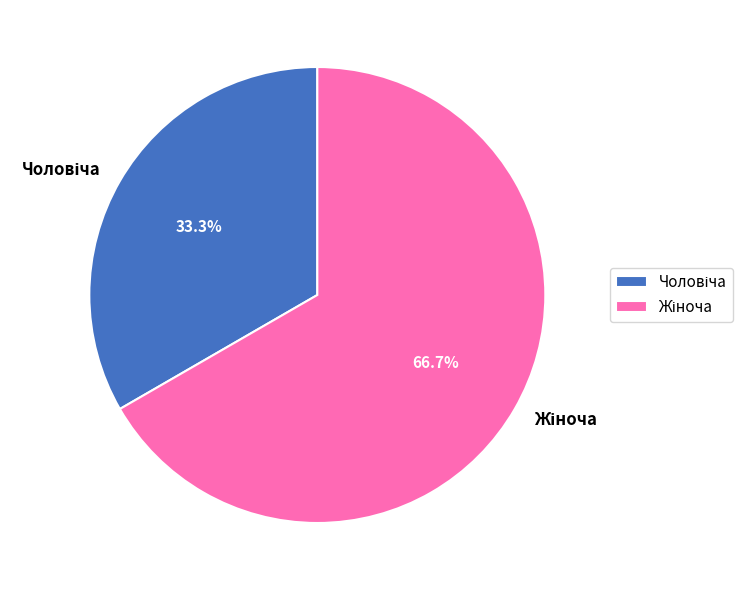

Does any single category account for the majority?

Yes